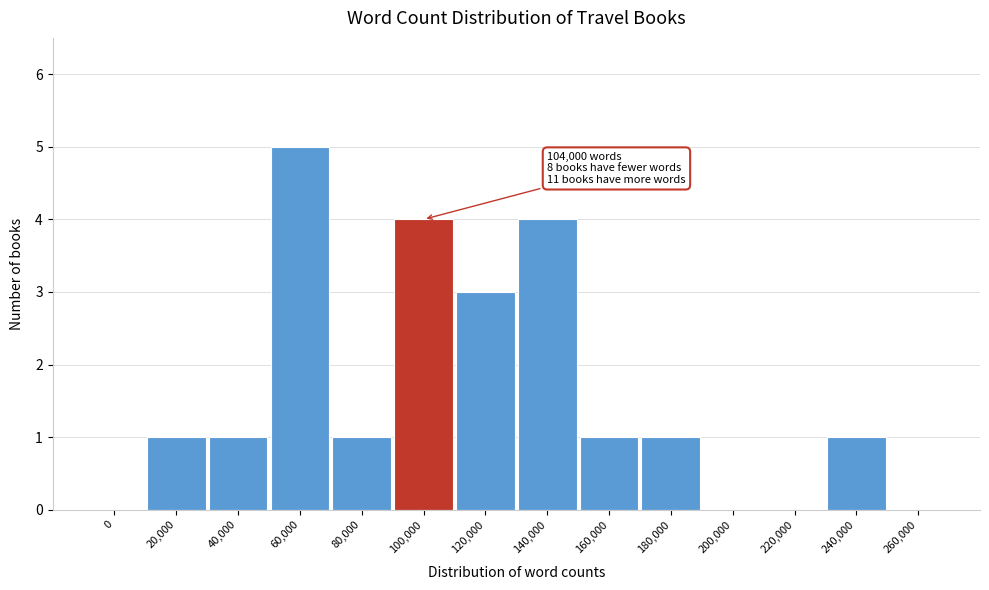

Reading left to right, what are all the values shown in this chart?

0=0	20,000=1	40,000=1	60,000=5	80,000=1	100,000=4	120,000=3	140,000=4	160,000=1	180,000=1	200,000=0	220,000=0	240,000=1	260,000=0